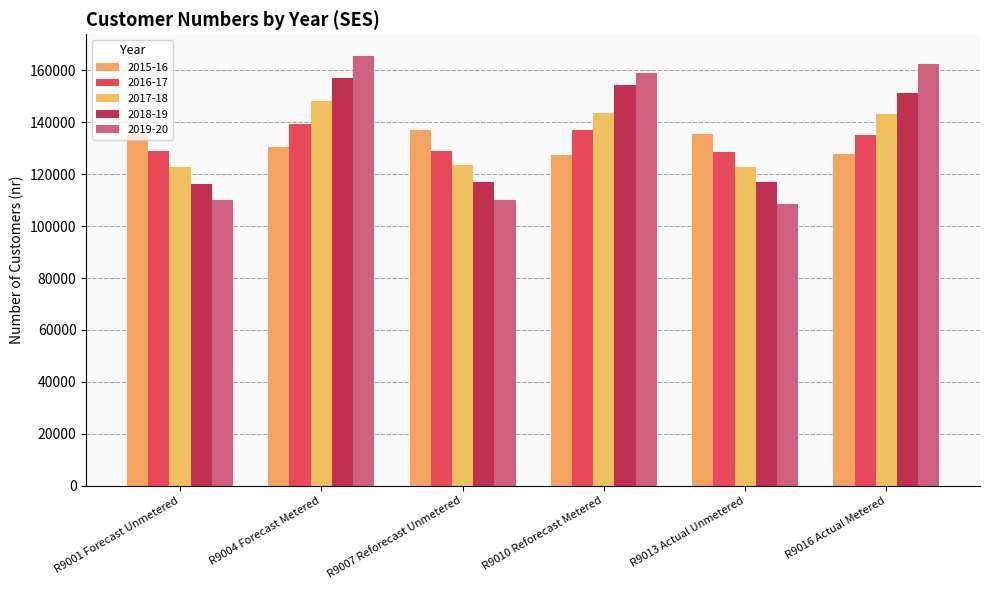

What is the sum of the 2016-17 values at R9007 Reforecast Unmetered and R9013 Actual Unmetered?

257474.0